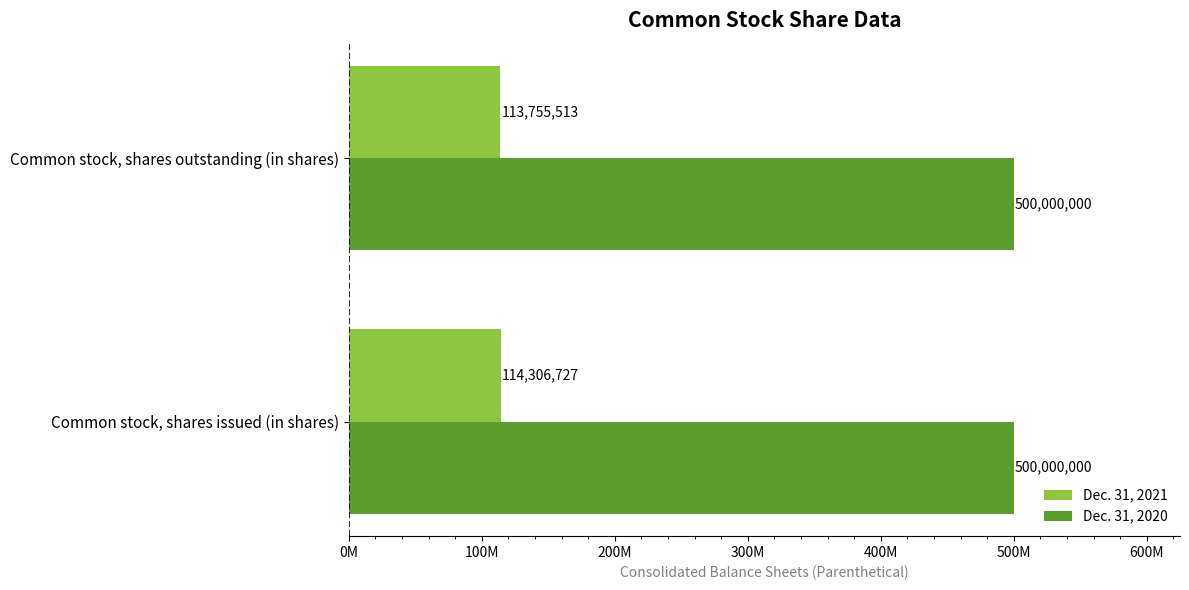

At which category is the sum across all series the highest?

Common stock, shares issued (in shares)